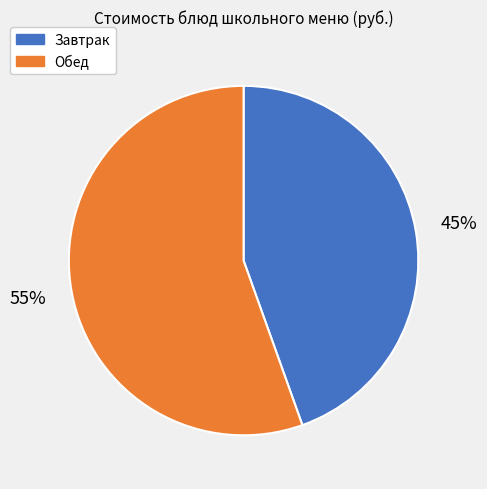

What percentage is the Завтрак slice, to the nearest percent?

45%